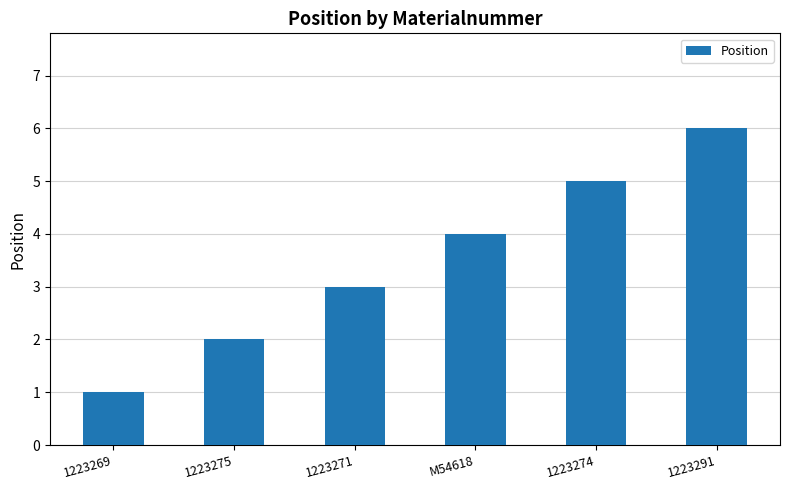

List the labels in order of value, largest first.

1223291, 1223274, M54618, 1223271, 1223275, 1223269